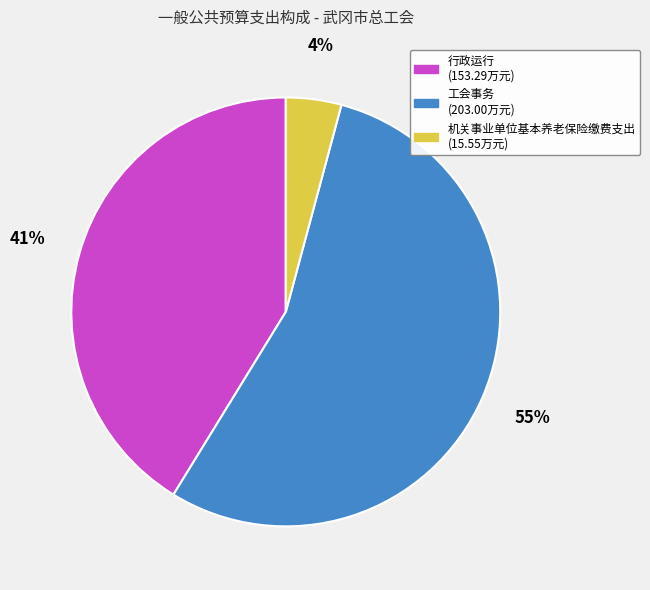

To the nearest percent, what is the average slice percentage?

33%